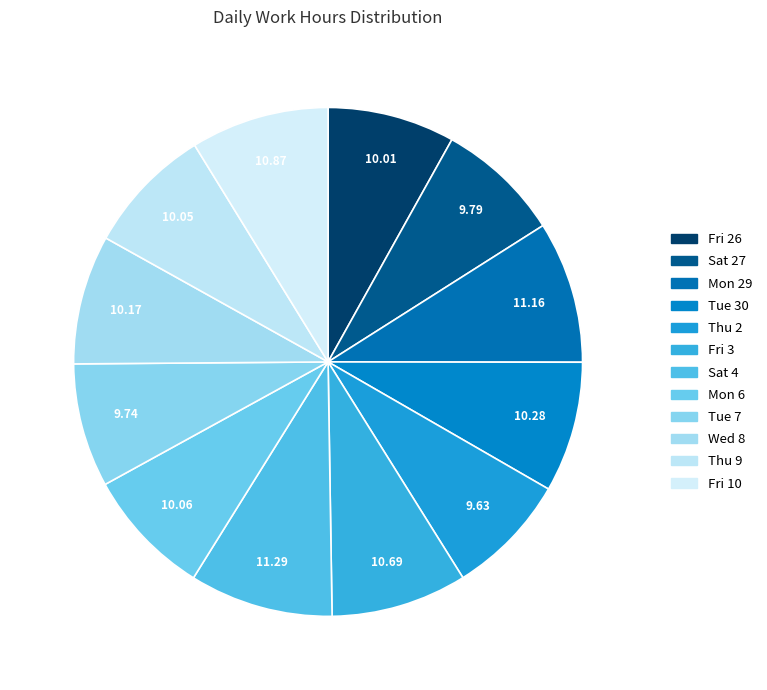

Between Mon 6 and Fri 3, which is larger?

Fri 3